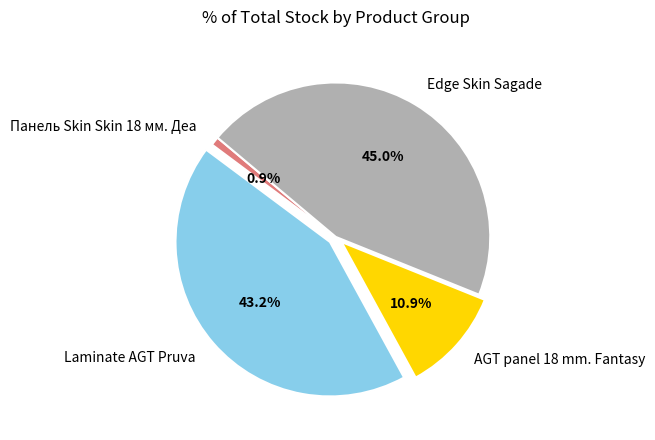

Which category has the smallest portion of the pie?

Панель Skin Skin 18 мм. Деа